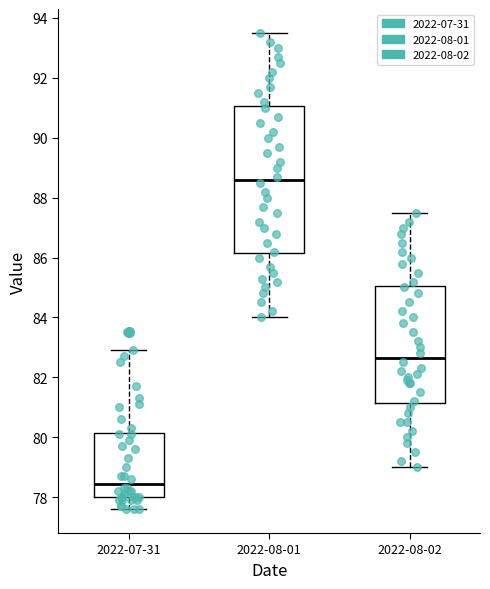

Which box's median line is the lowest?

2022-07-31